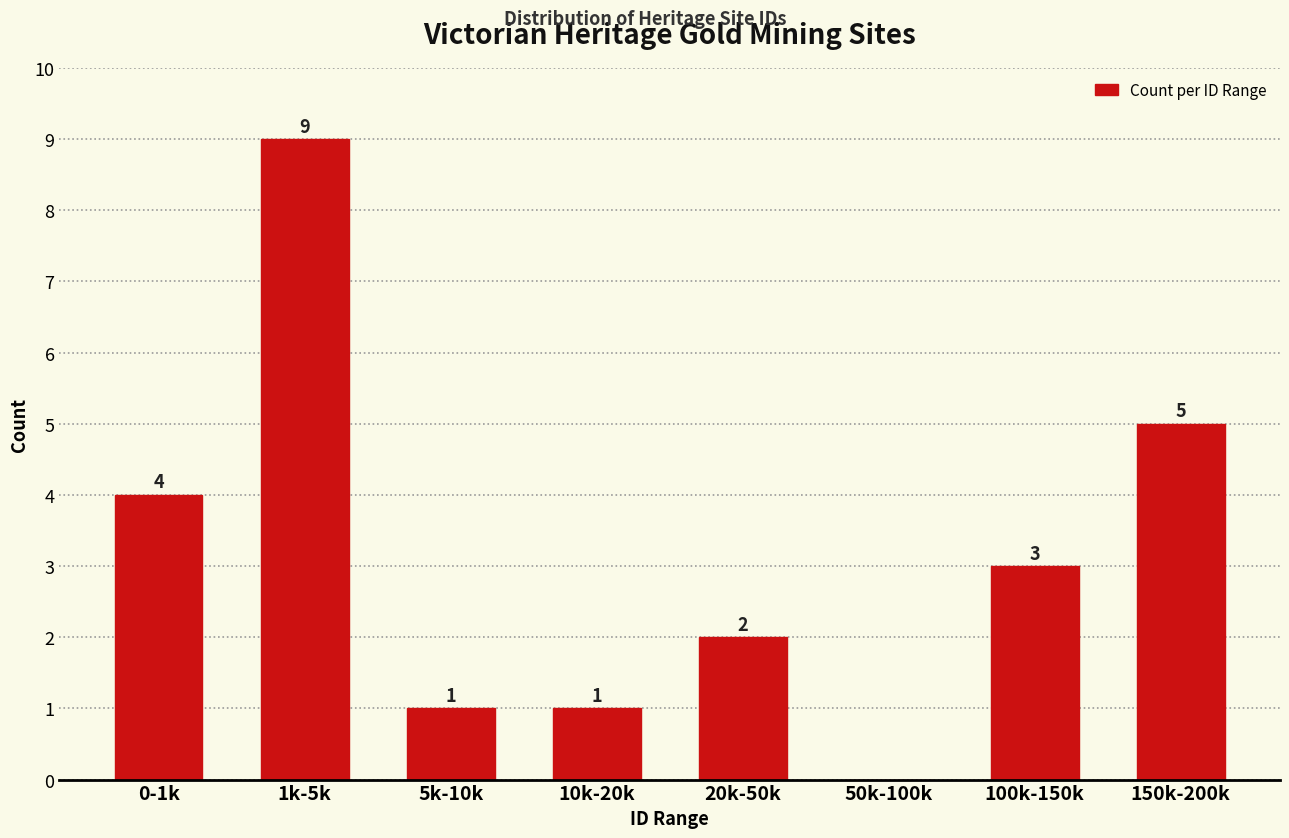

Reading right to left, what are all the values shown in this chart?

150k-200k=5	100k-150k=3	50k-100k=0	20k-50k=2	10k-20k=1	5k-10k=1	1k-5k=9	0-1k=4